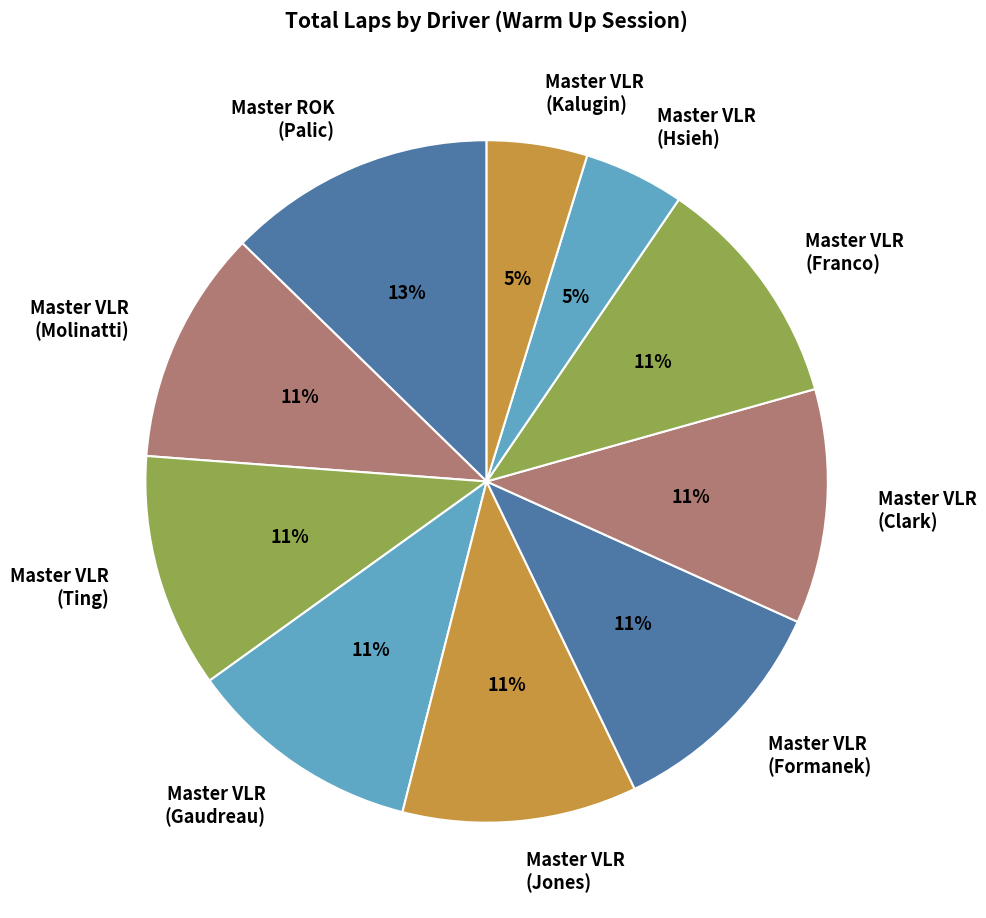

Which slice is the smallest?

Master VLR (Hsieh)